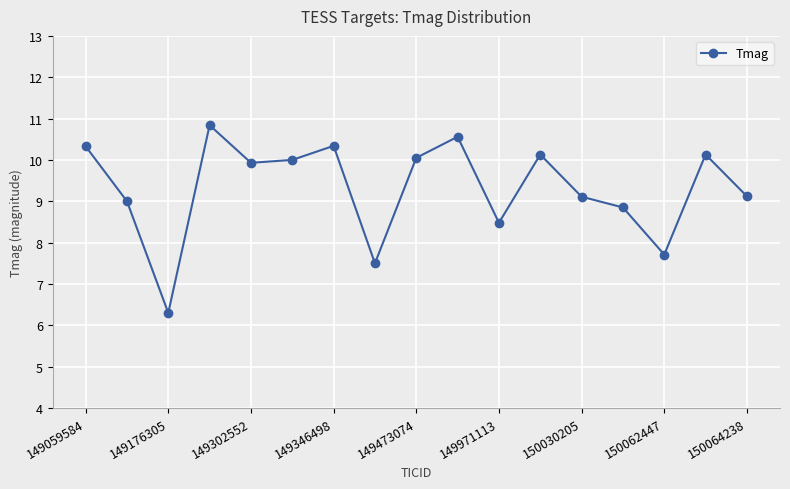

How many interior local valleys (lower than both neighbors) does the data have?

5